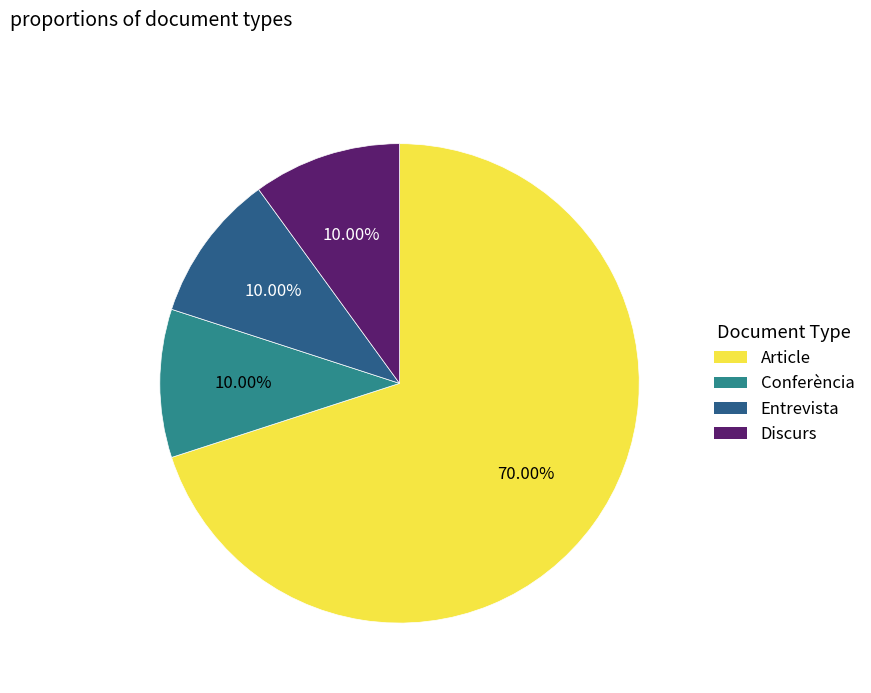

Which slice is the largest?

Article